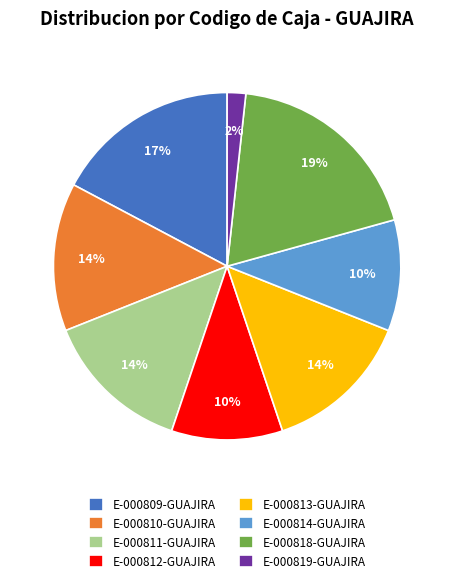

Does E-000818-GUAJIRA represent more than half of the total?

No